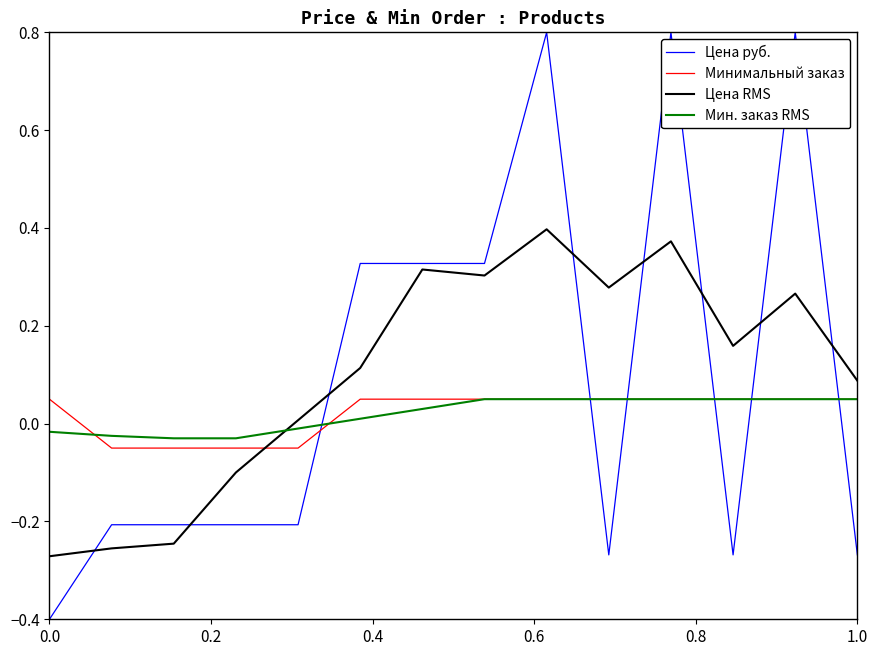

What is the greatest value displayed?

0.8